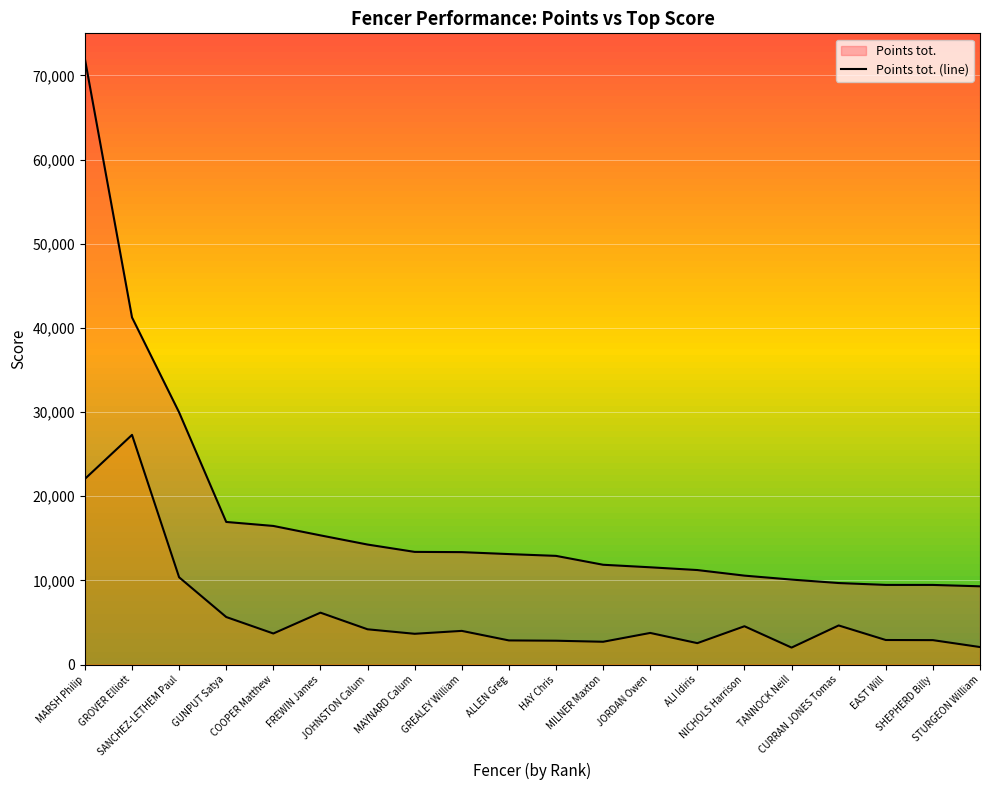

How many values in the 1st (line) series exceed 3751?

9